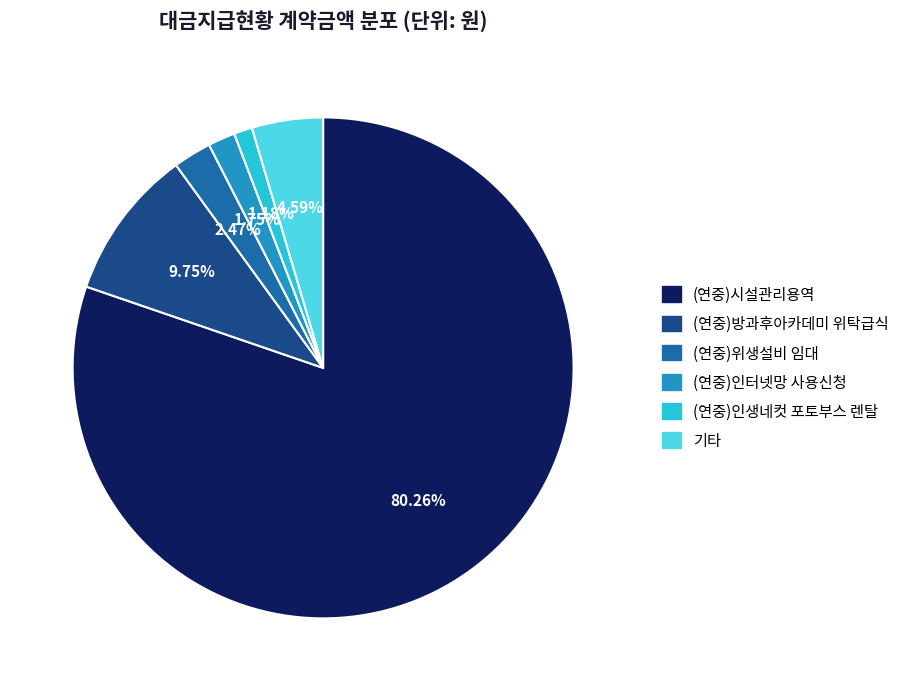

Is there any slice that represents more than half of the pie?

Yes